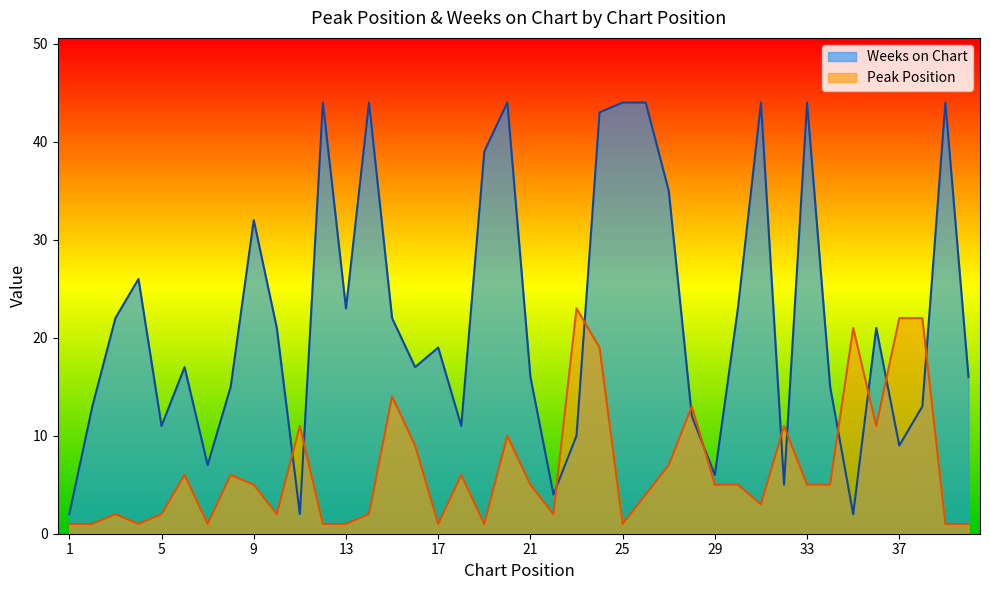

List the series in order of their overall mean, highest first.

Weeks on Chart, Peak Position